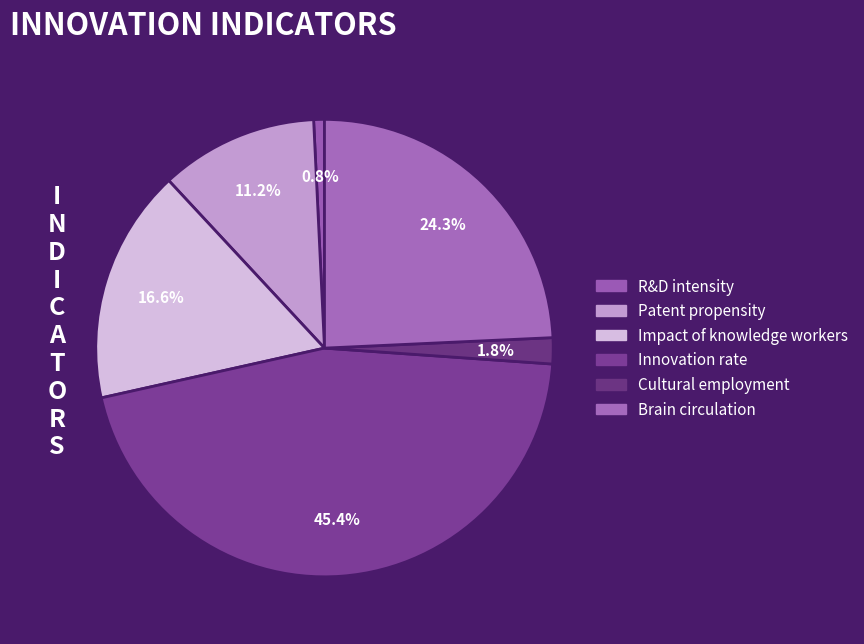

How many slices are in this pie chart?

6